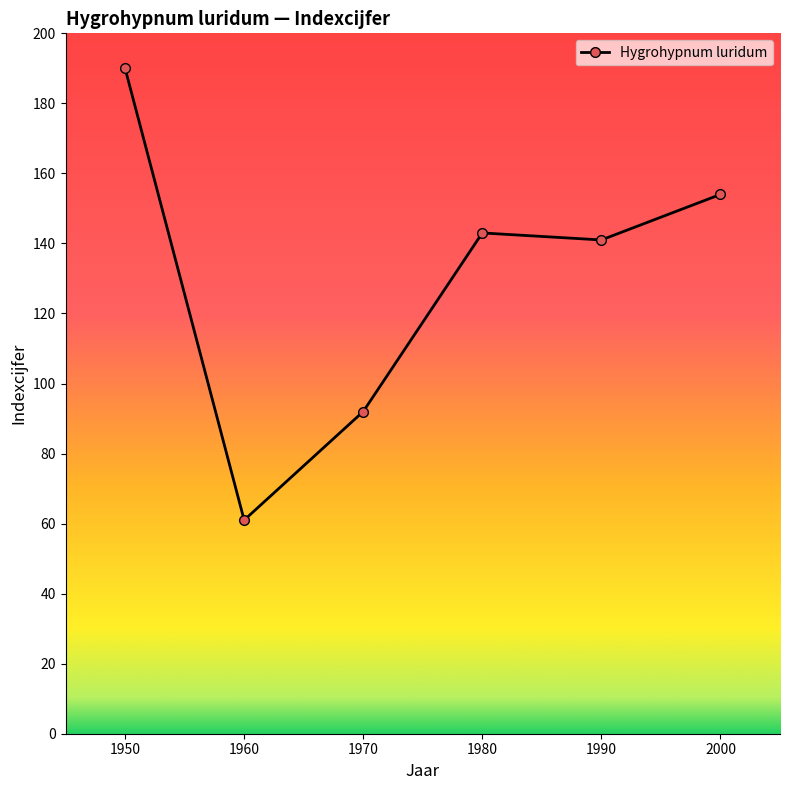

Reading left to right, what are all the values shown in this chart?

190	61	92	143	141	154